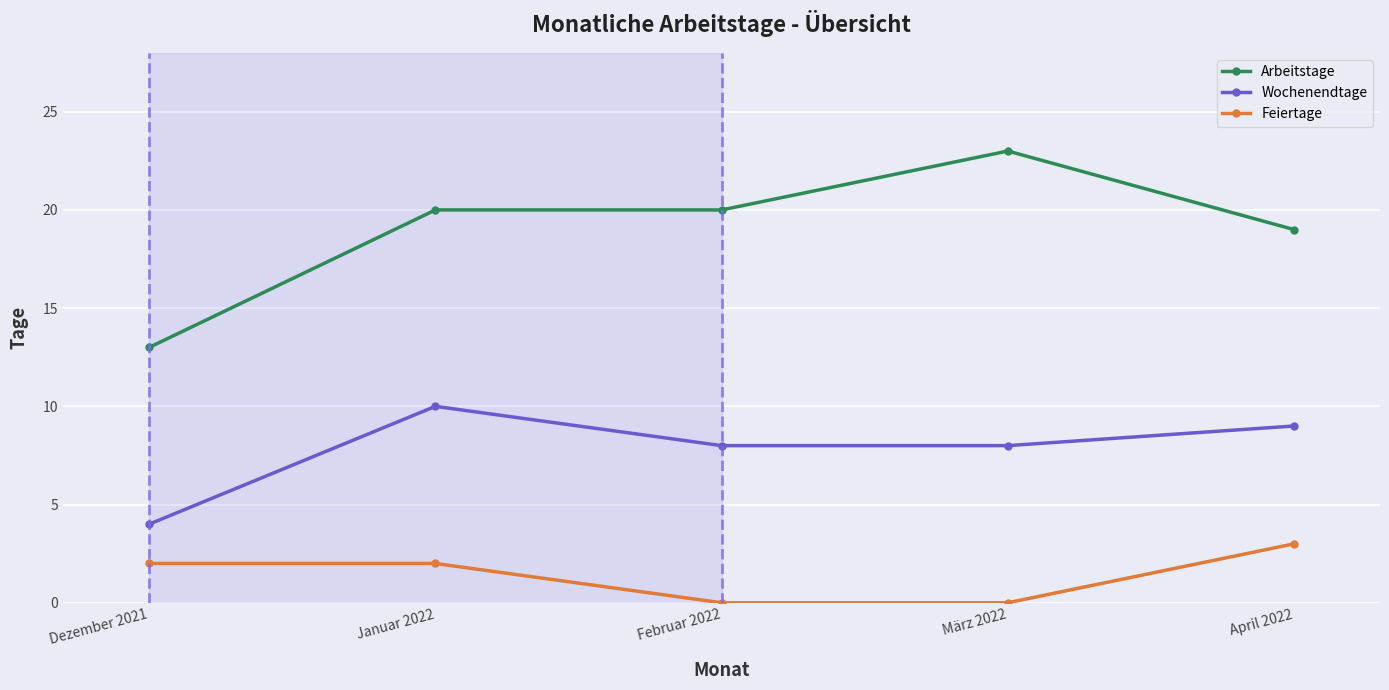

At which label does Wochenendtage reach its minimum?

Dezember 2021